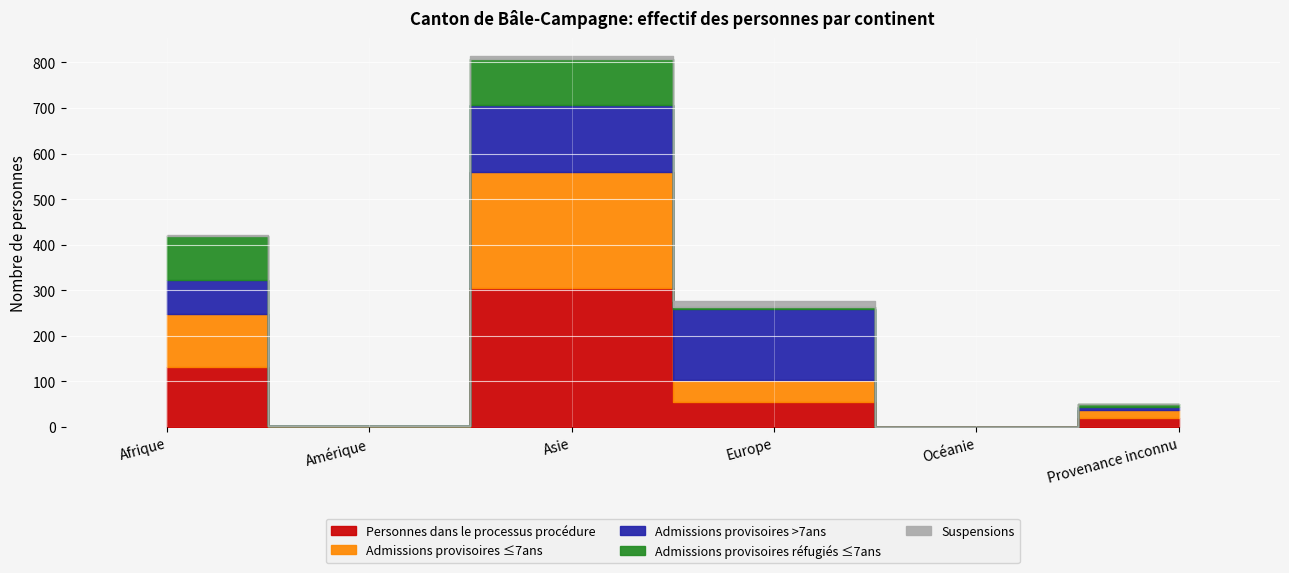

Is the value of Personnes dans le processus procédure at Europe greater than the value of Admissions provisoires réfugiés ≤7ans at Provenance inconnu?

Yes